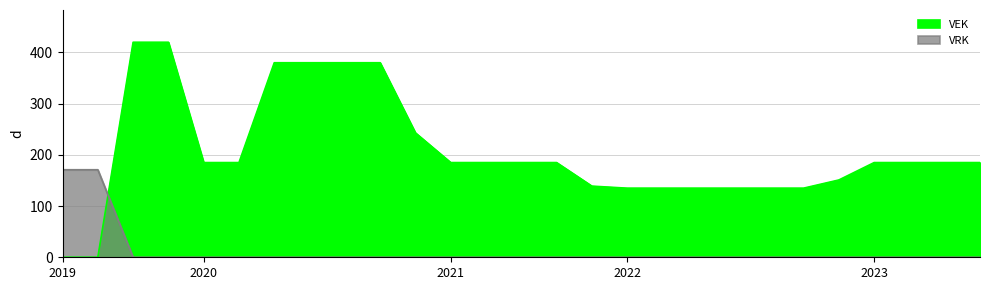

Where do VEK and VRK first cross each other?

2019 opmaak - goedgekeurd and 2019 1ste aanpassing - ontwerp